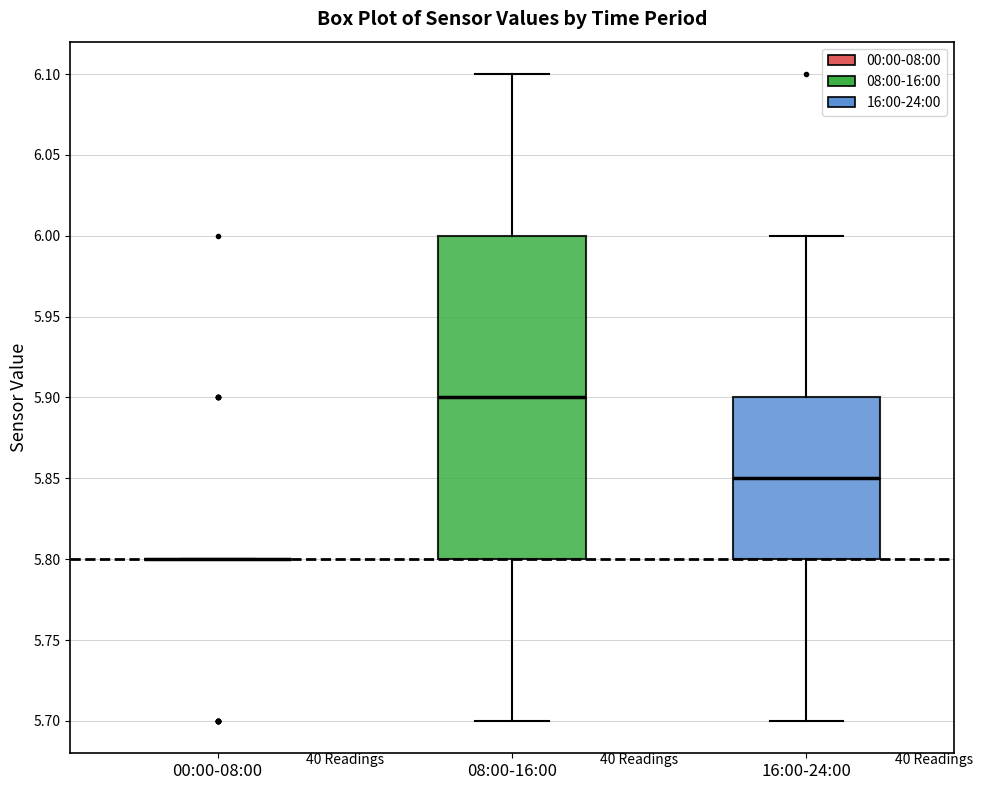

Reading left to right, read every box against the y-axis: the position of its median line, the range the box covers, and the ends of its whiskers. The values are not printed on the chart, so give them approximately, as read against the axis.

00:00-08:00: box collapsed to a line at 5.80, whiskers 5.80 to 5.80
08:00-16:00: median 5.90, box 5.80 to 6.00, whiskers 5.70 to 6.10
16:00-24:00: median 5.85, box 5.80 to 5.90, whiskers 5.70 to 6.00